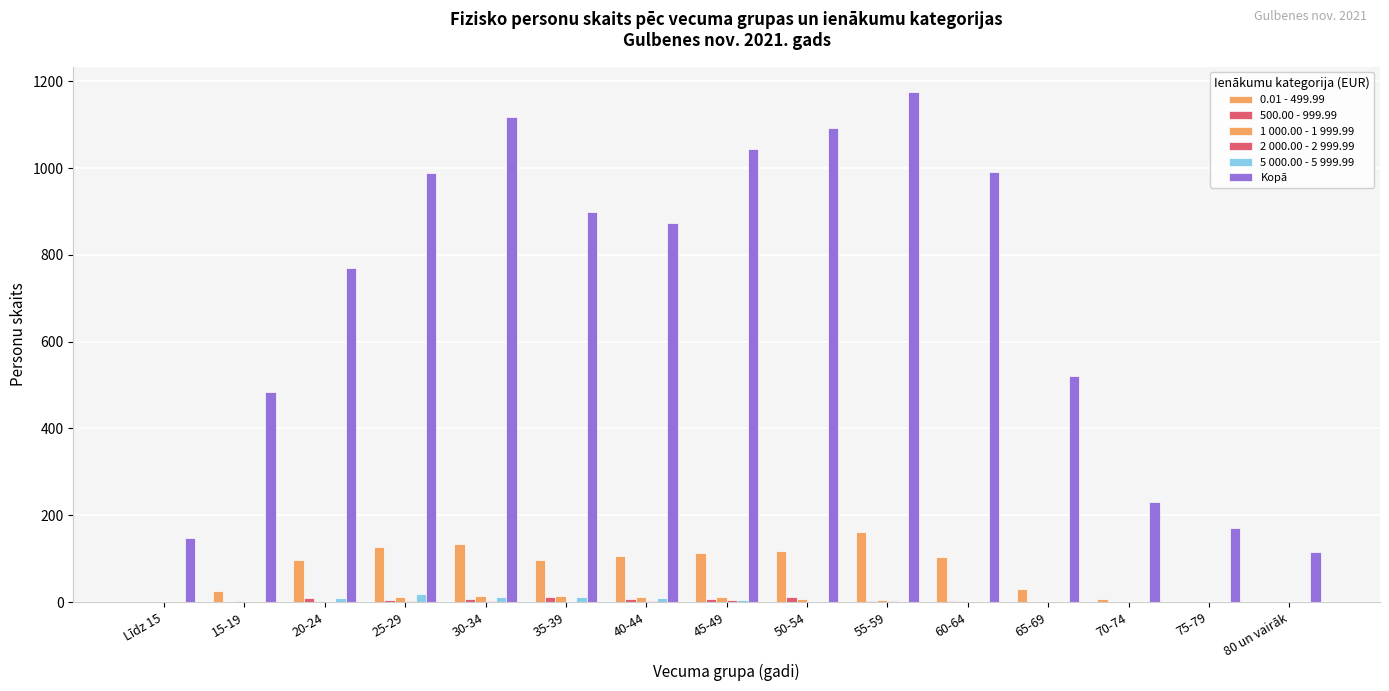

At 65-69, list the series in order from smallest to largest.

1 000.00 - 1 999.99, 5 000.00 - 5 999.99, 500.00 - 999.99, 2 000.00 - 2 999.99, 0.01 - 499.99, Kopā